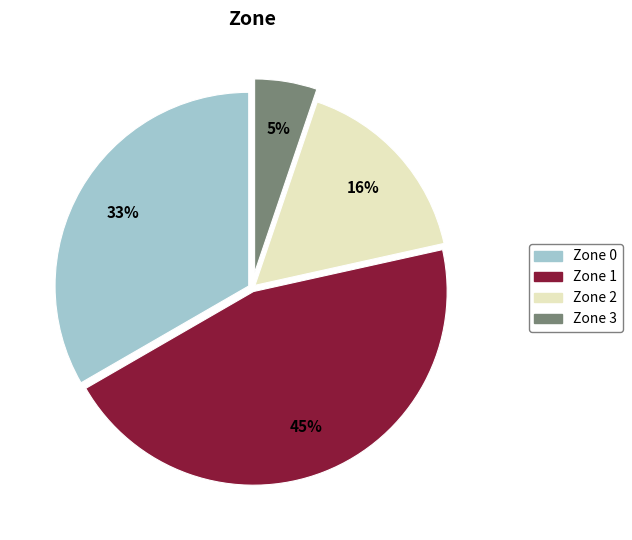

Does Zone 1 account for over 50% of the chart?

No